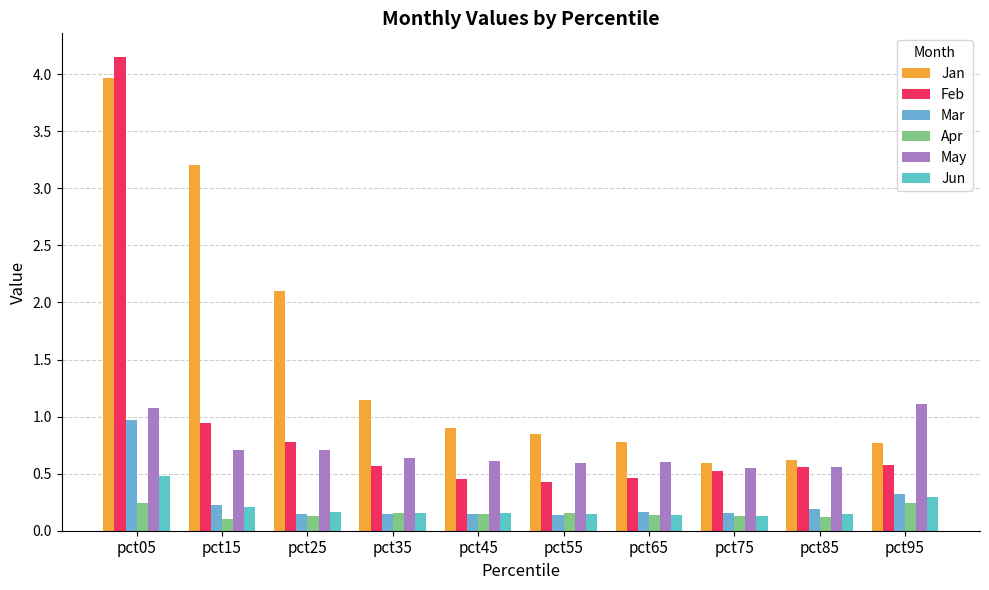

Which series changed the most between pct75 and pct95?

May